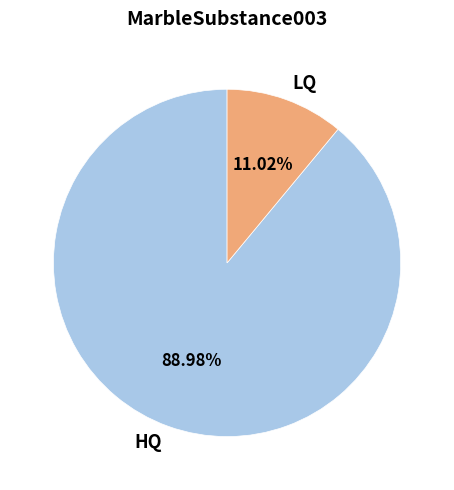

To the nearest percent, what percentage of the pie is HQ?

89%